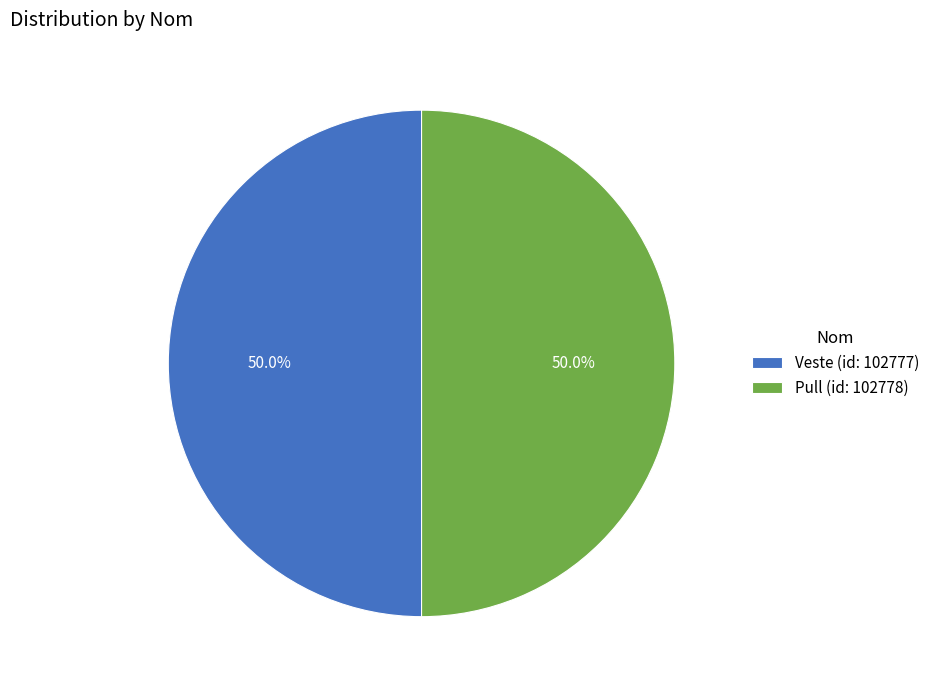

Do Pull (id: 102778) and Veste (id: 102777) together represent more than half of the pie?

Yes